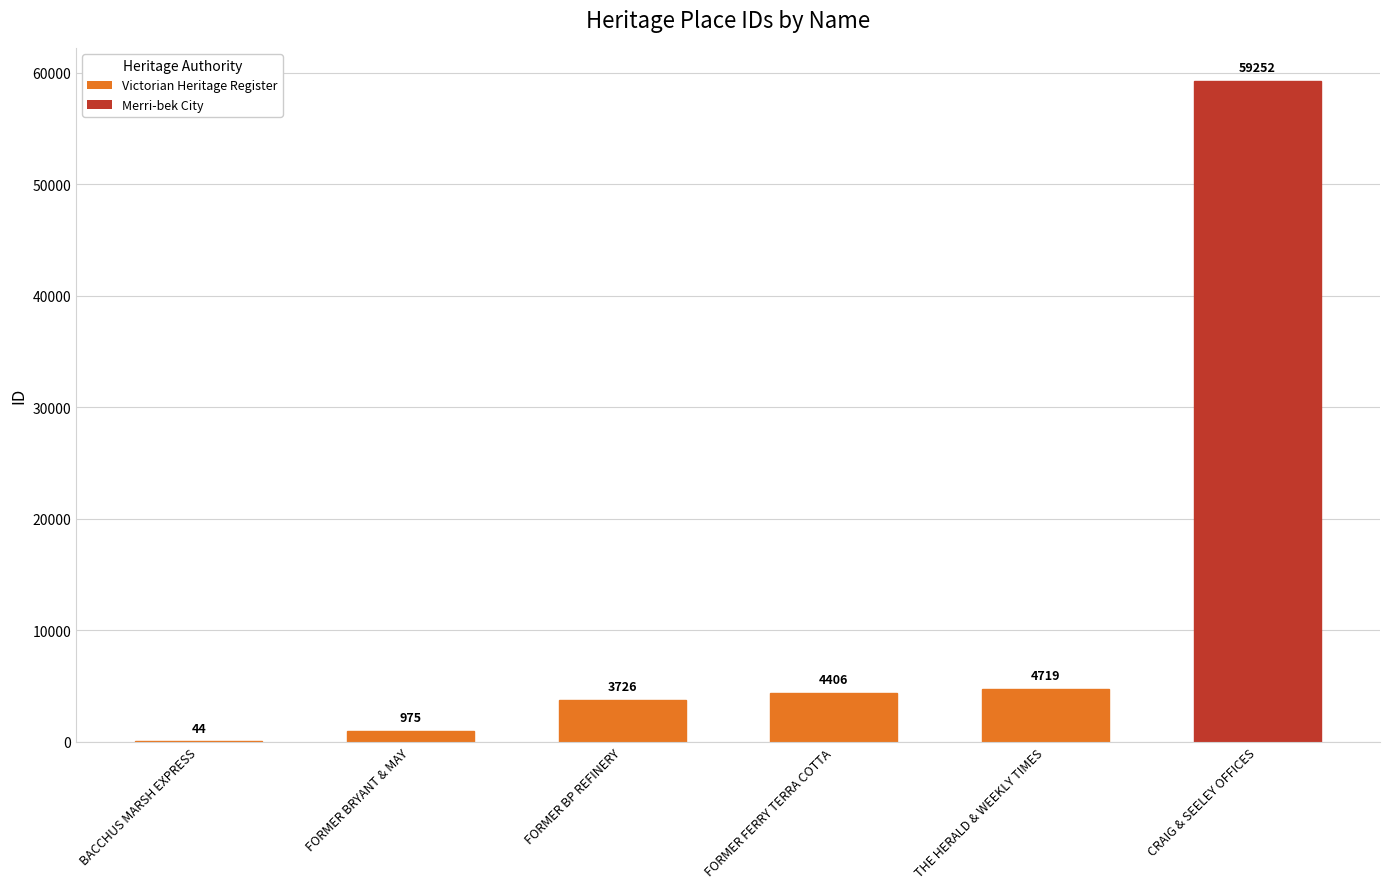

True or false: the data shows 4719 at THE HERALD & WEEKLY TIMES.

True